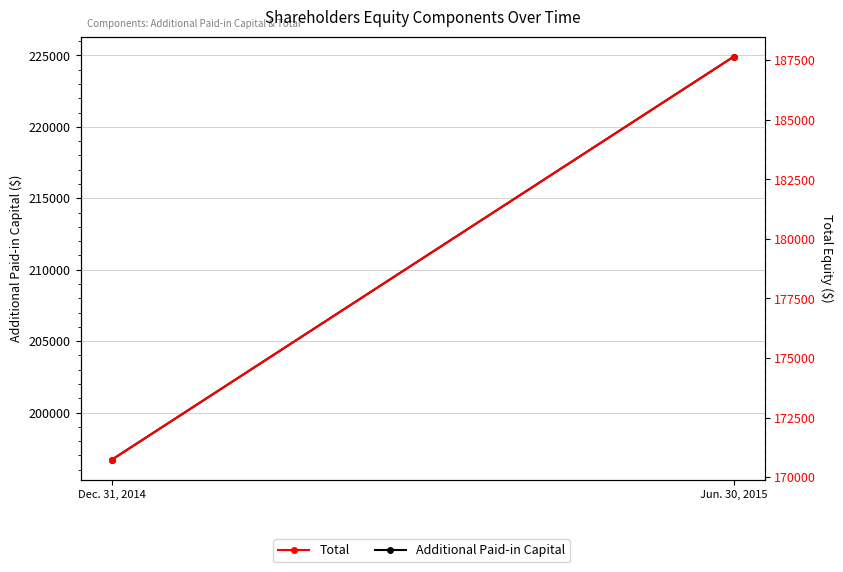

Reading left to right, extract all data points from this chart.

Additional Paid-in Capital: Dec. 31, 2014=196691	Jun. 30, 2015=224899
Total: Dec. 31, 2014=170730	Jun. 30, 2015=187639